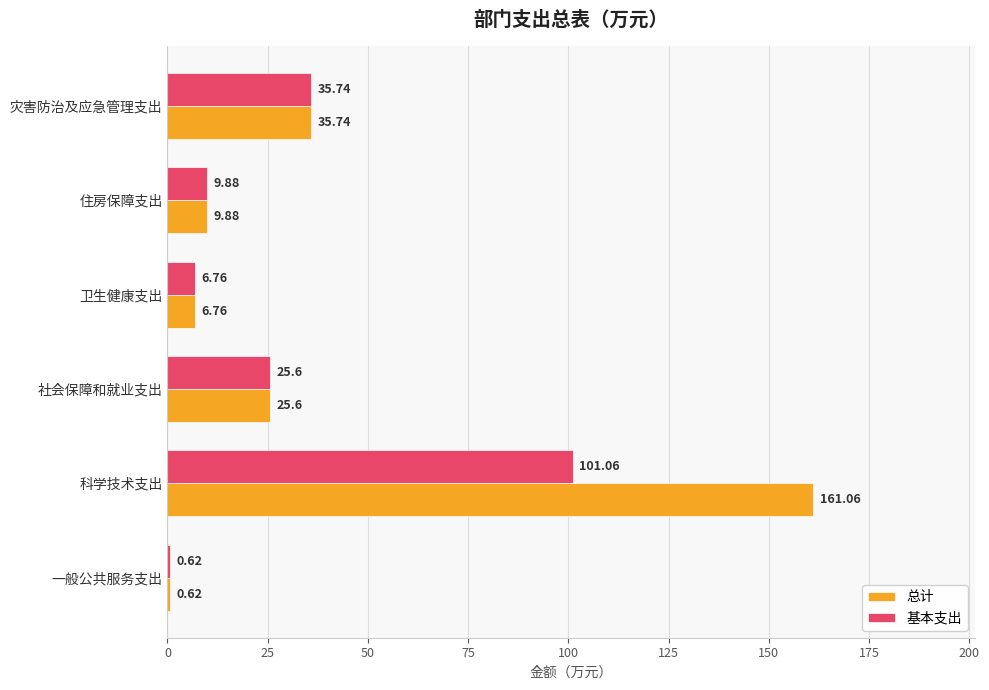

Where is 基本支出 nearest to the value 50?

灾害防治及应急管理支出